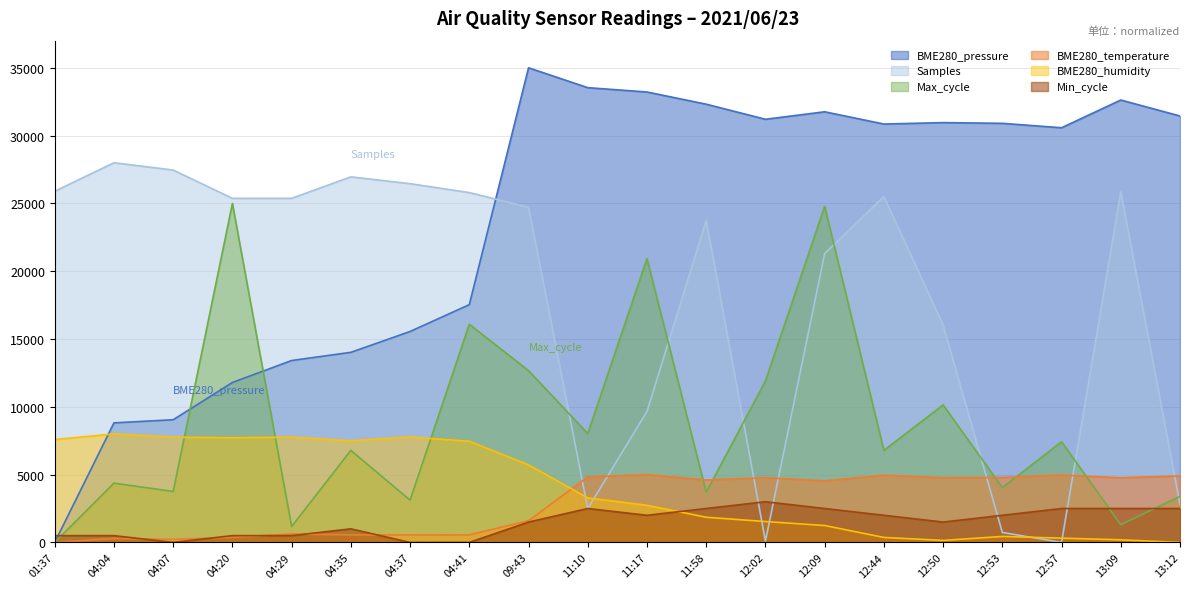

Rank the series at 12:53 from highest to lowest value.

BME280_pressure, BME280_temperature, Max_cycle, Min_cycle, Samples, BME280_humidity